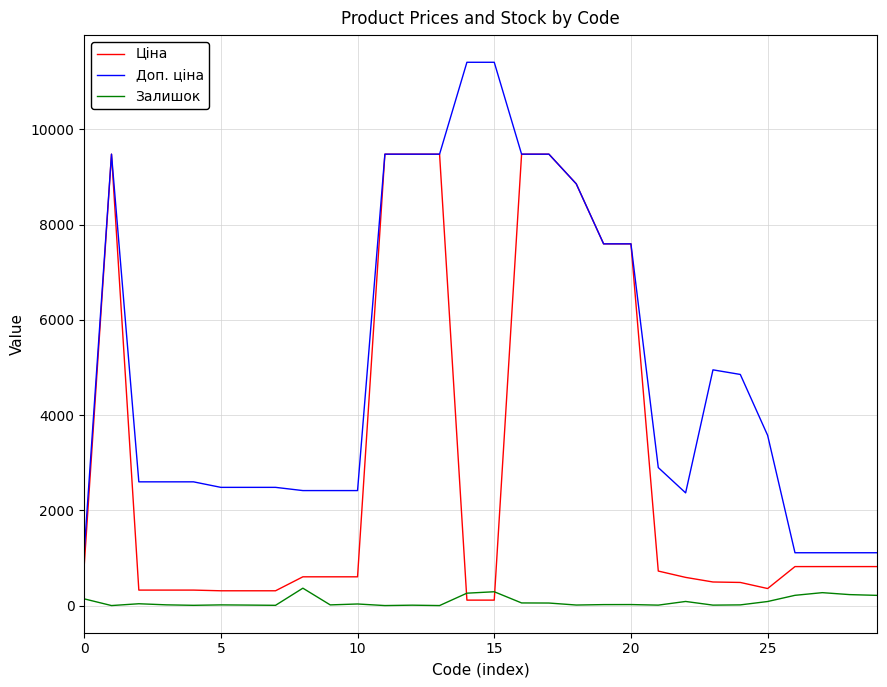

What is the maximum value for Доп. ціна?

11410.0